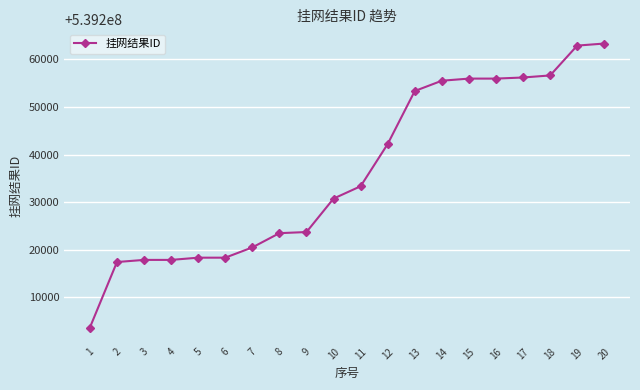

Does the chart have visible grid lines?

Yes